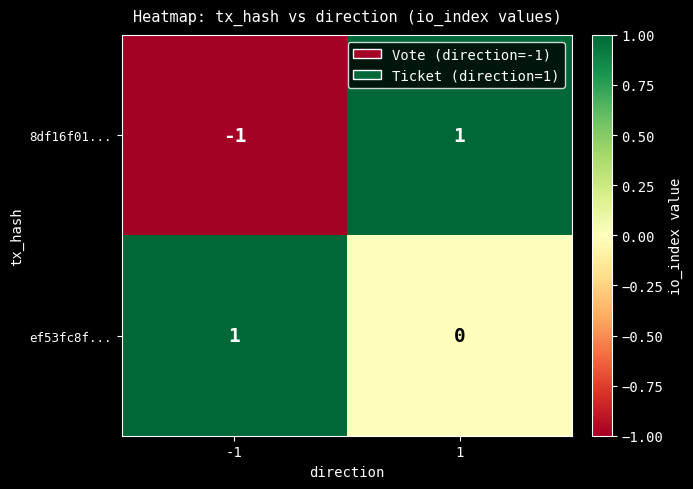

Which series has the largest total across all categories?

ef53fc8f...